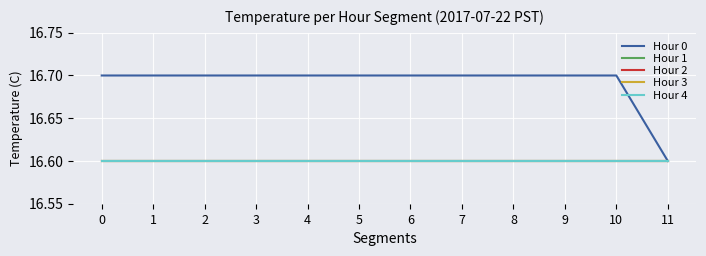

What is the value of the Hour 0 point at the 10th from the left?

16.7